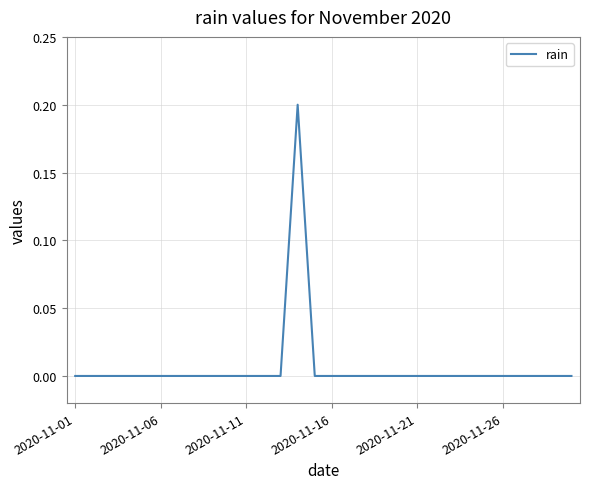

Reading right to left, what are all the values shown in this chart?

0.0	0.0	0.0	0.0	0.0	0.0	0.0	0.0	0.0	0.0	0.0	0.0	0.0	0.0	0.0	0.0	0.2	0.0	0.0	0.0	0.0	0.0	0.0	0.0	0.0	0.0	0.0	0.0	0.0	0.0